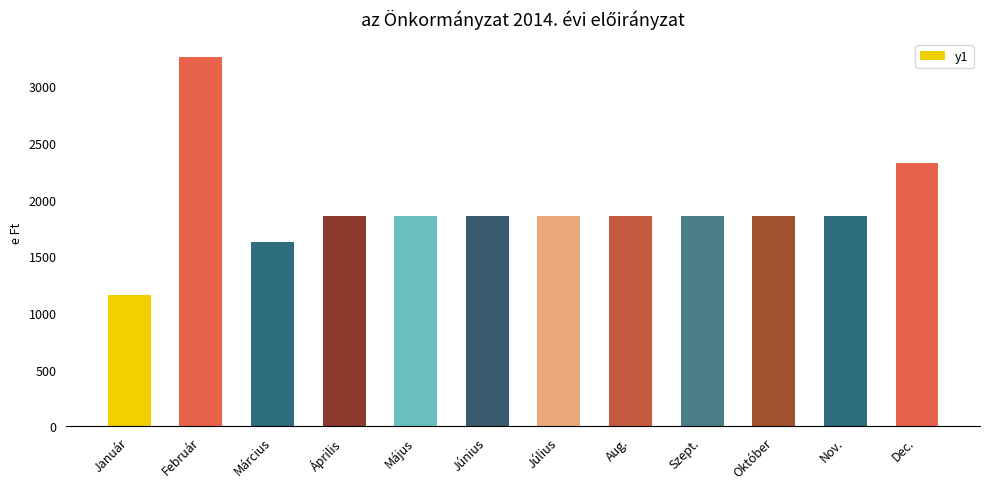

Does the chart contain stacked bars?

No